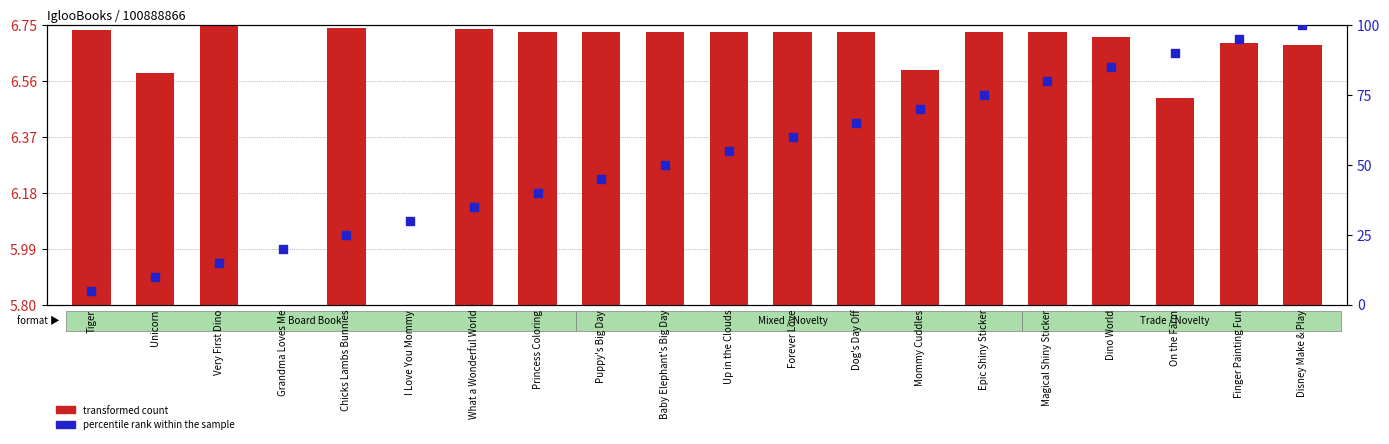

Is the value of transformed count at Up in the Clouds greater than the value of percentile rank within the sample at Dog's Day Off?

No